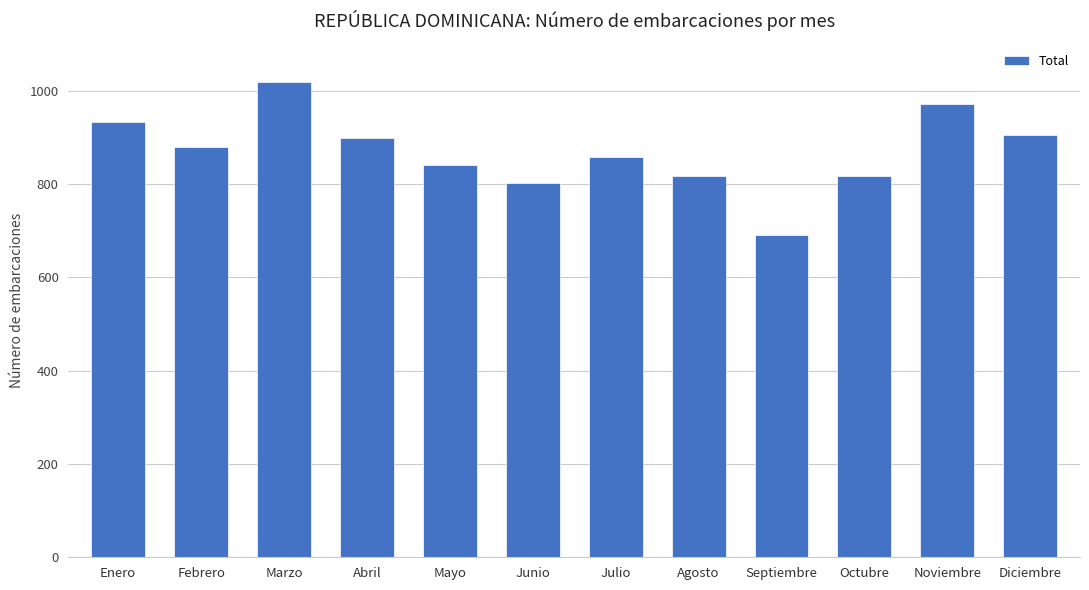

What is the smallest value displayed?

690